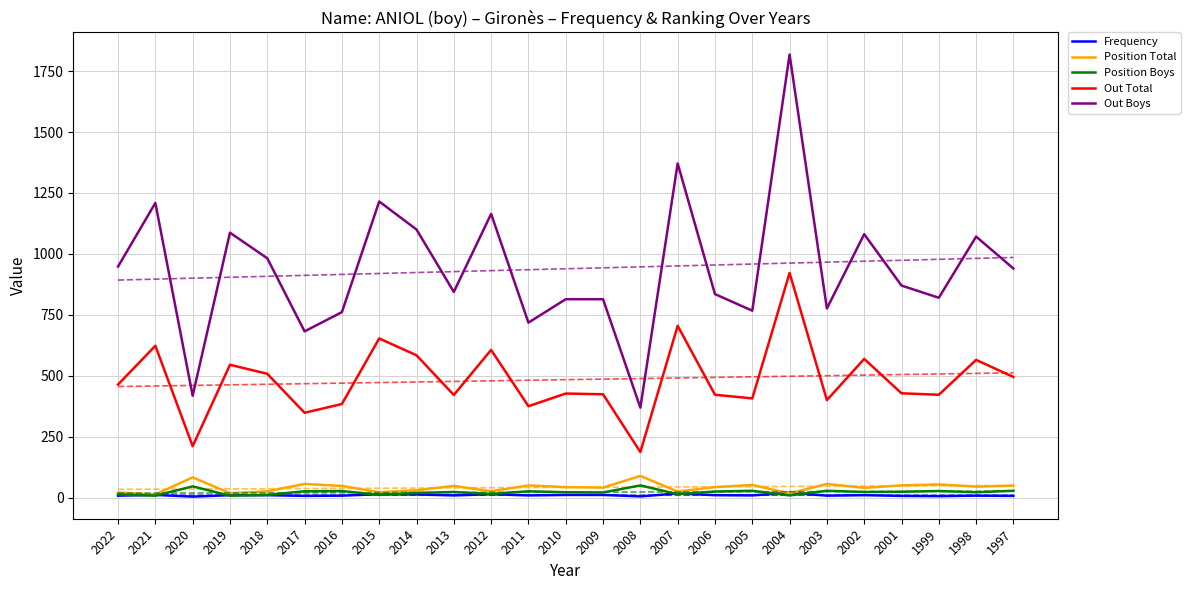

What is the minimum value for Position Boys?

8